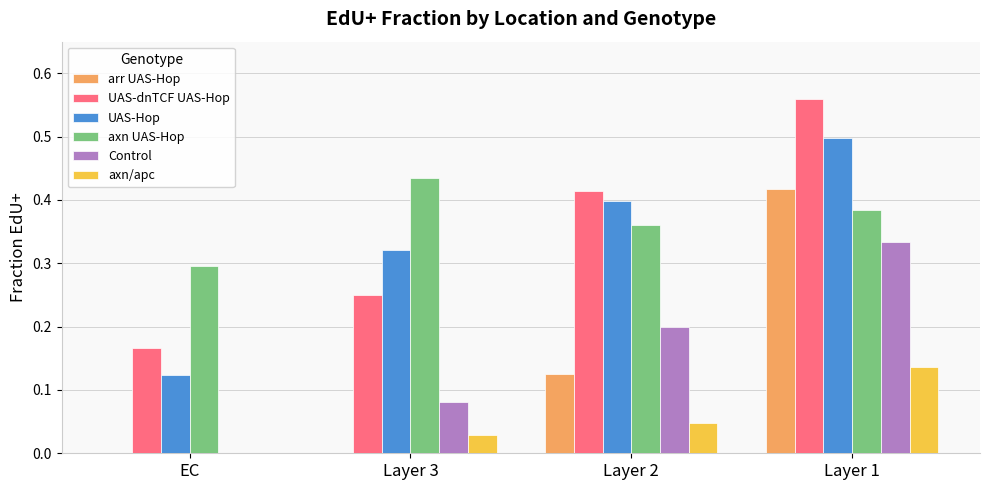

What are all the series names shown in the legend?

arr UAS-Hop, UAS-dnTCF UAS-Hop, UAS-Hop, axn UAS-Hop, Control, axn/apc